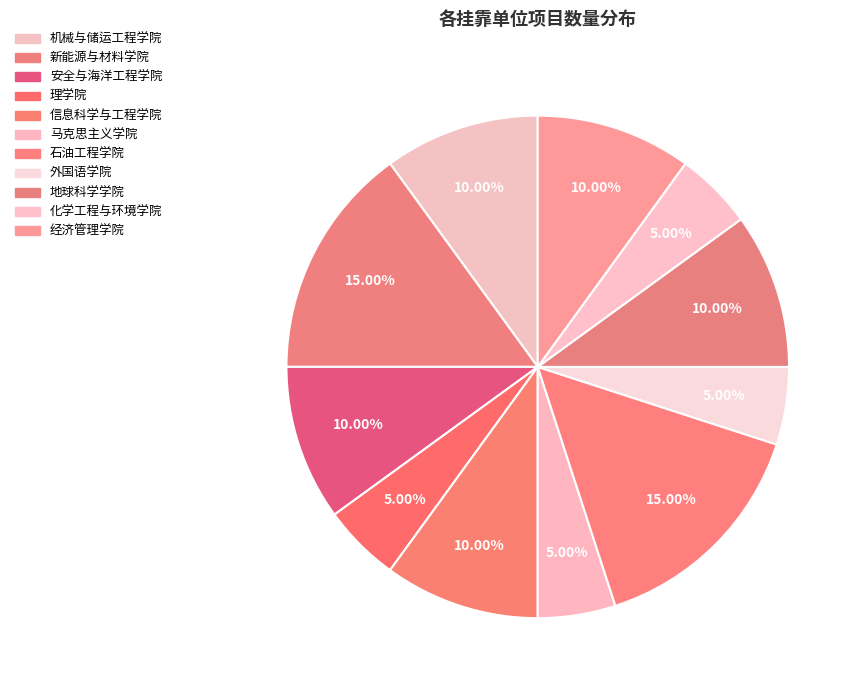

True or false: 经济管理学院 accounts for 10% of the total.

True